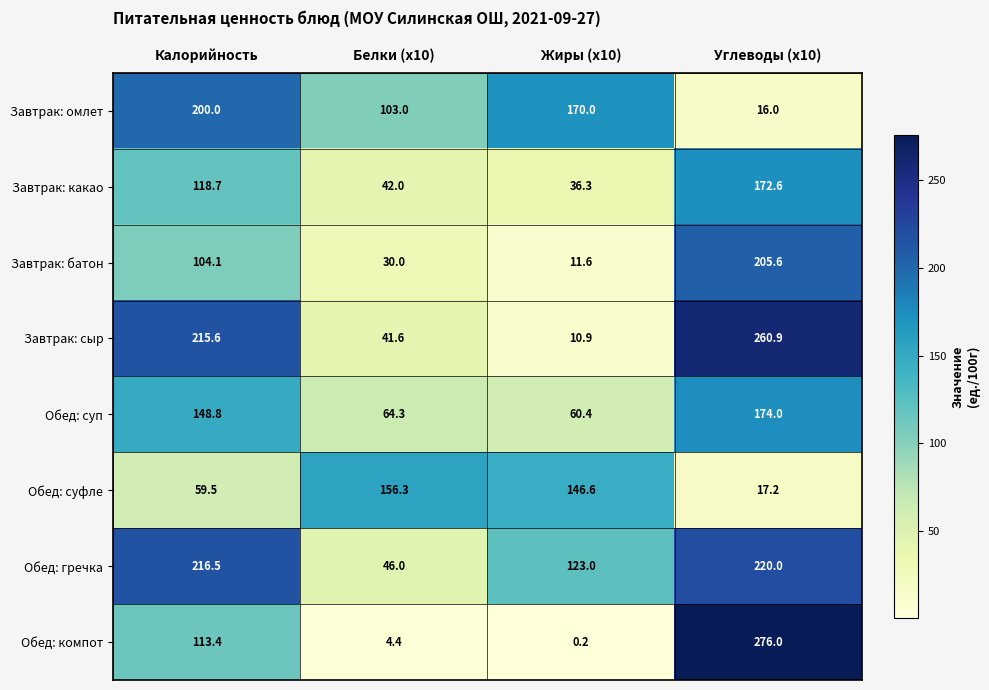

Which series changed the most between Белки (x10) and Жиры (x10)?

Обед: гречка